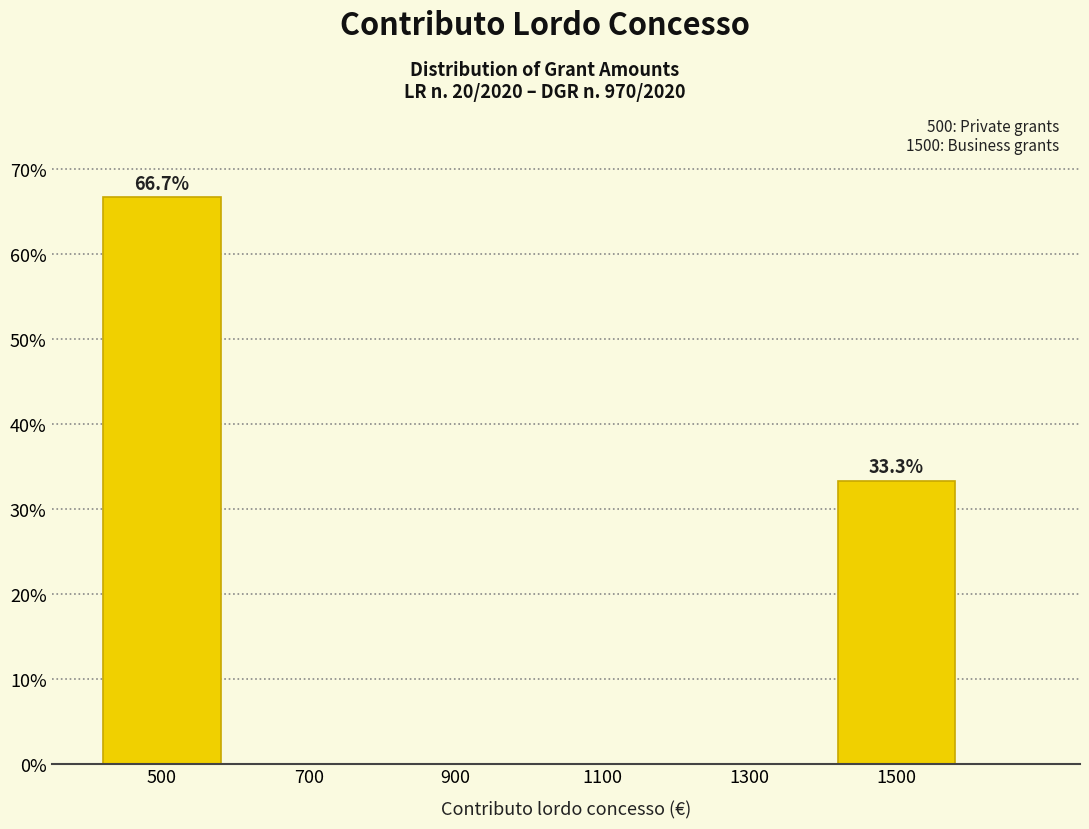

Over which range of the x-axis is the bar tallest?

400 to 600